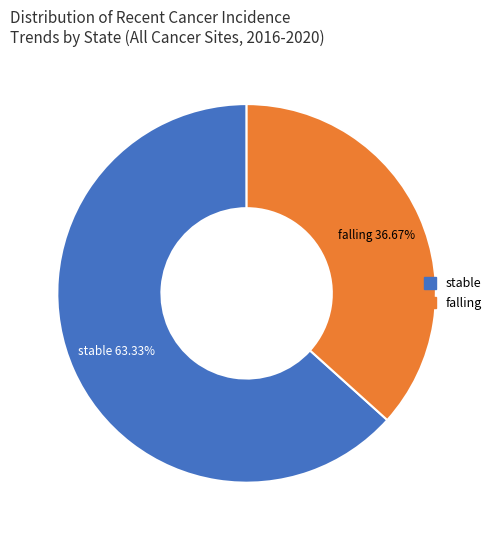

Which category has the smallest portion of the pie?

falling